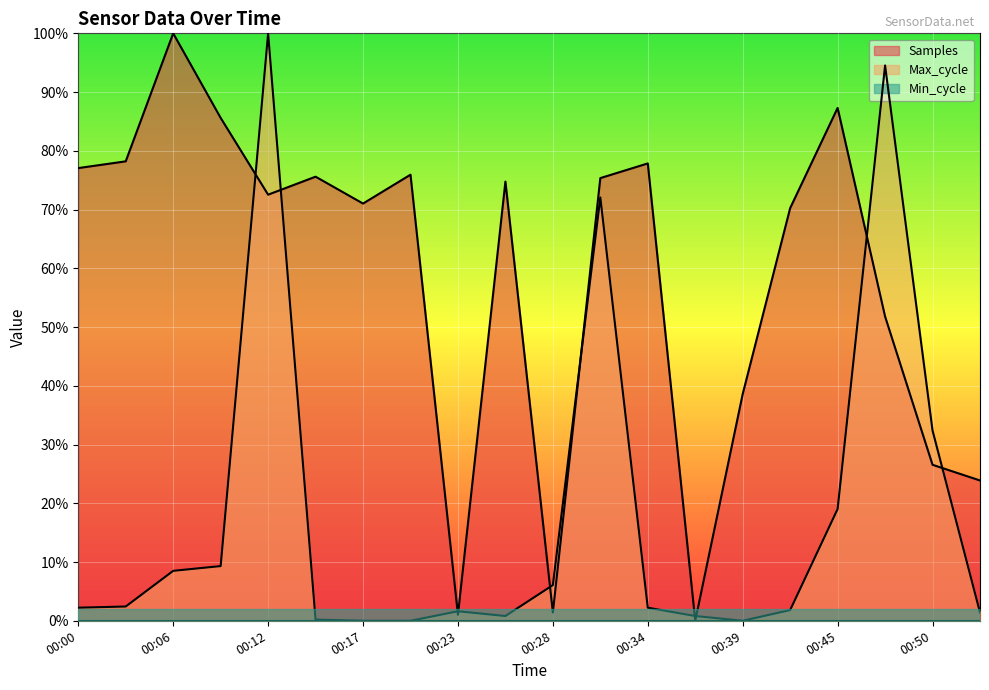

True or false: Samples and Max_cycle intersect in this chart.

True